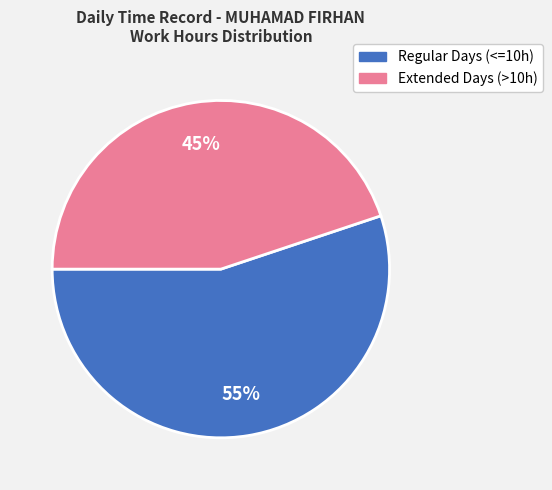

How many slices are in this pie chart?

2